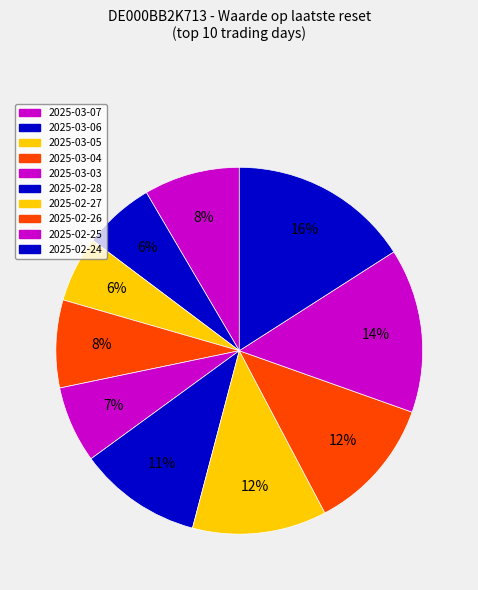

Is 2025-03-05 the majority of the pie?

No